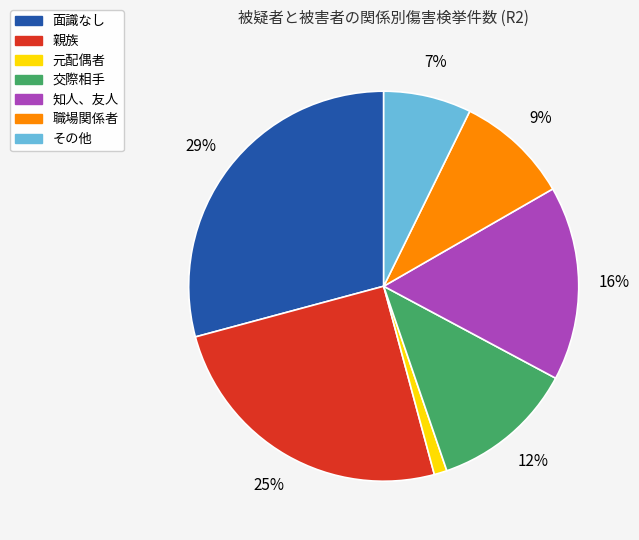

Rank the categories by value from highest to lowest.

面識なし, 親族, 知人、友人, 交際相手, 職場関係者, その他, 元配偶者